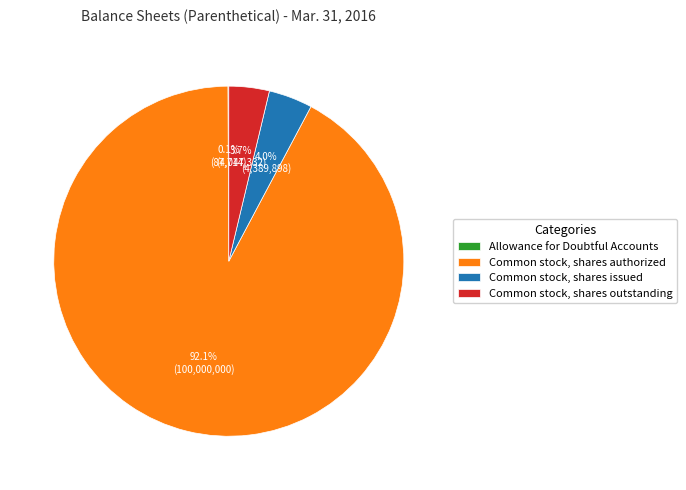

Which has a higher value, Common stock, shares outstanding or Common stock, shares authorized?

Common stock, shares authorized